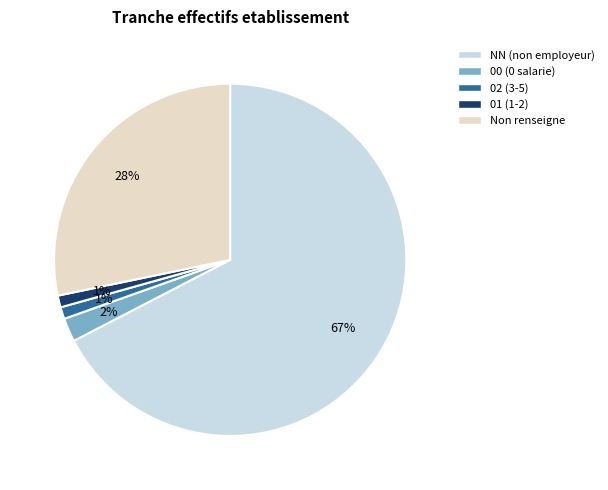

To the nearest percent, what is the average slice percentage?

20%